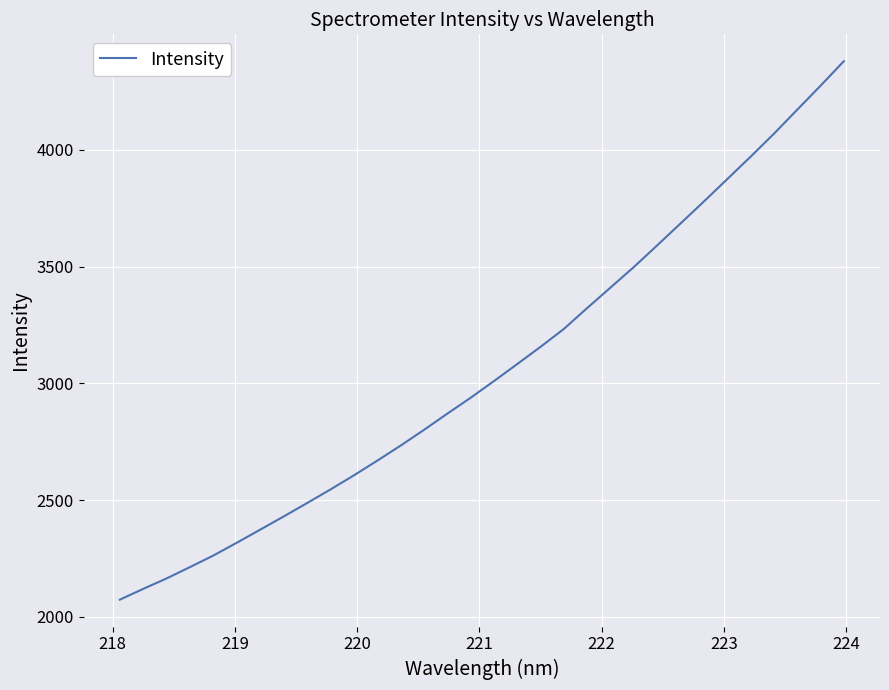

How many series are shown in this chart?

1